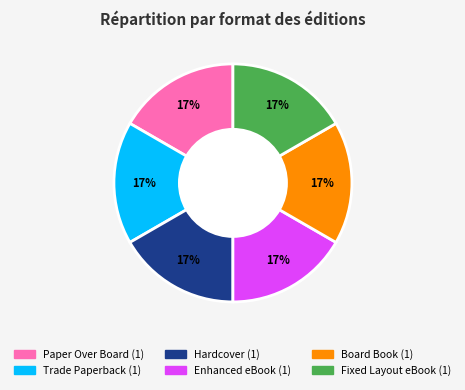

To the nearest percent, what is the average slice percentage?

17%